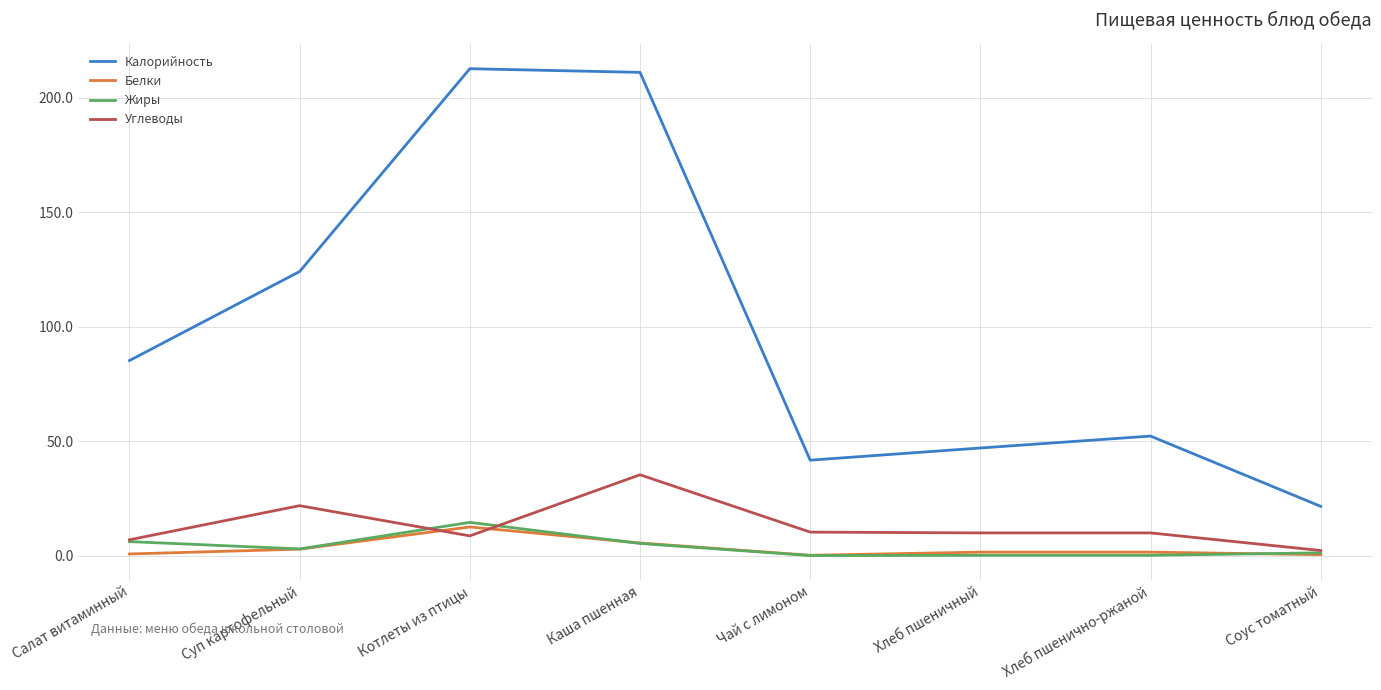

Which series has the largest total across all categories?

Калорийность